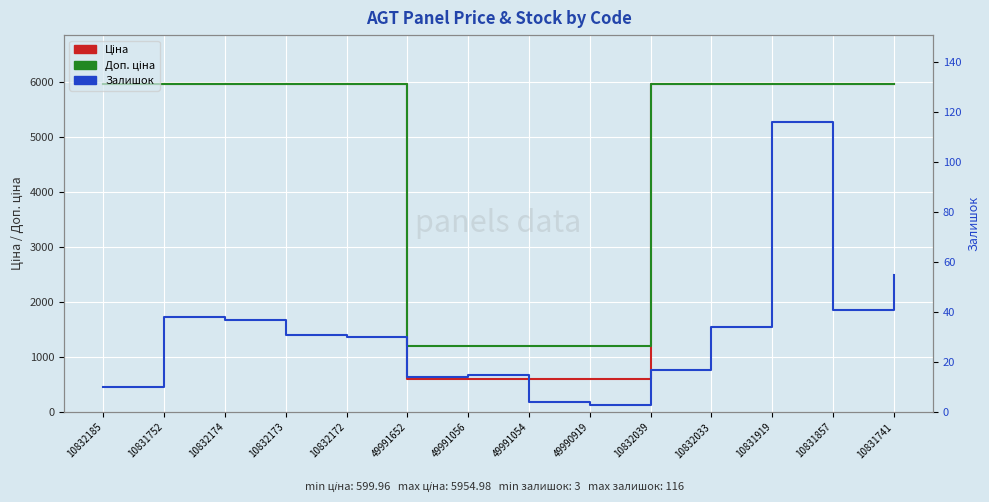

What is the lowest value of the Ціна series?

600.0